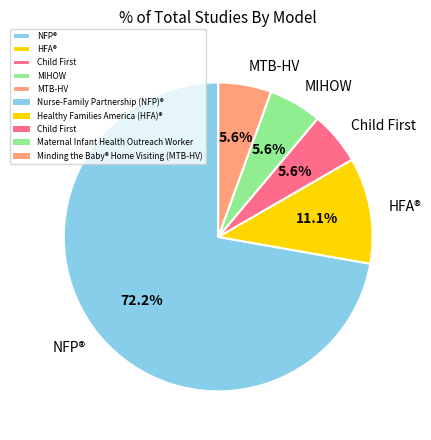

Does any single category account for the majority?

Yes